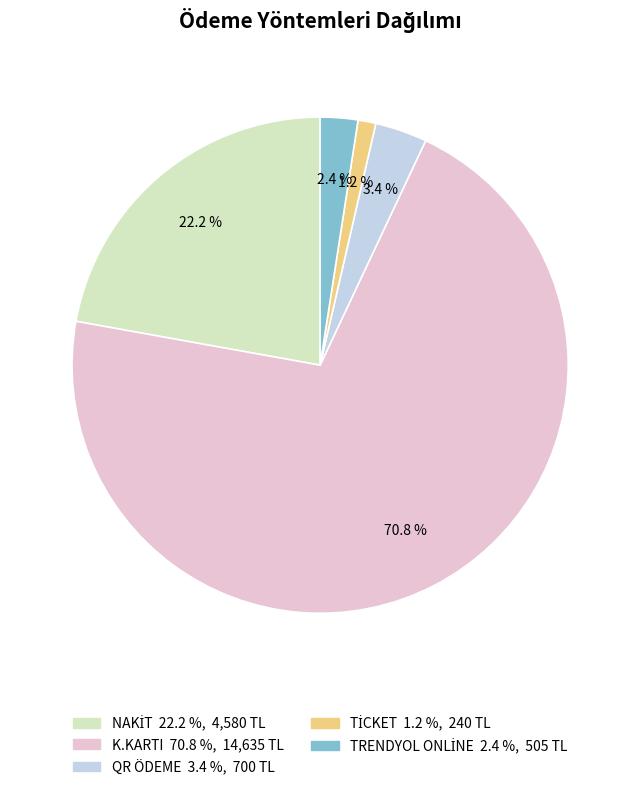

Which category has the biggest portion of the pie?

K.KARTI